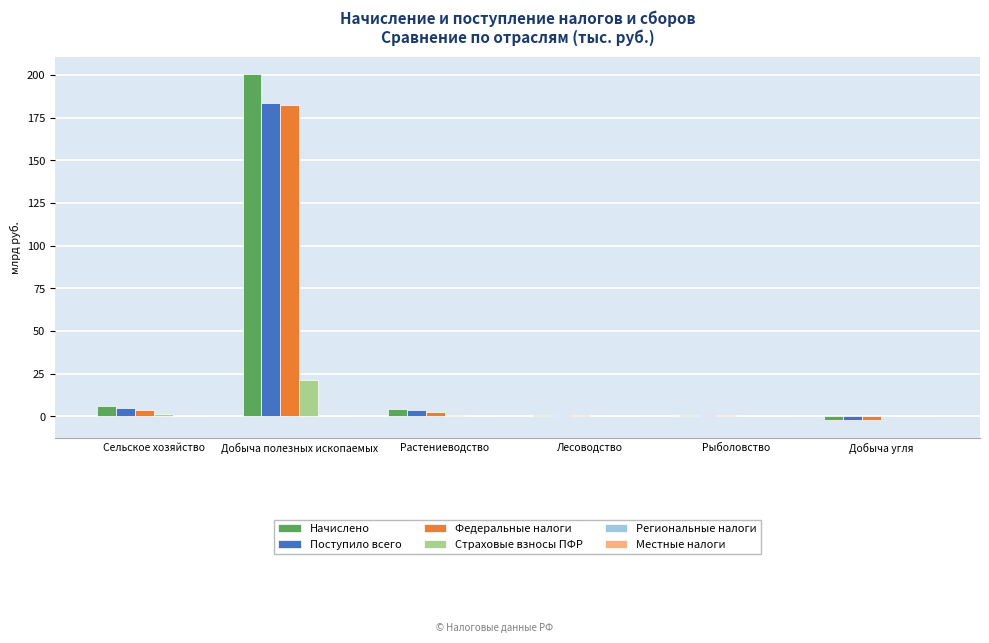

What is the greatest value displayed?

200.7